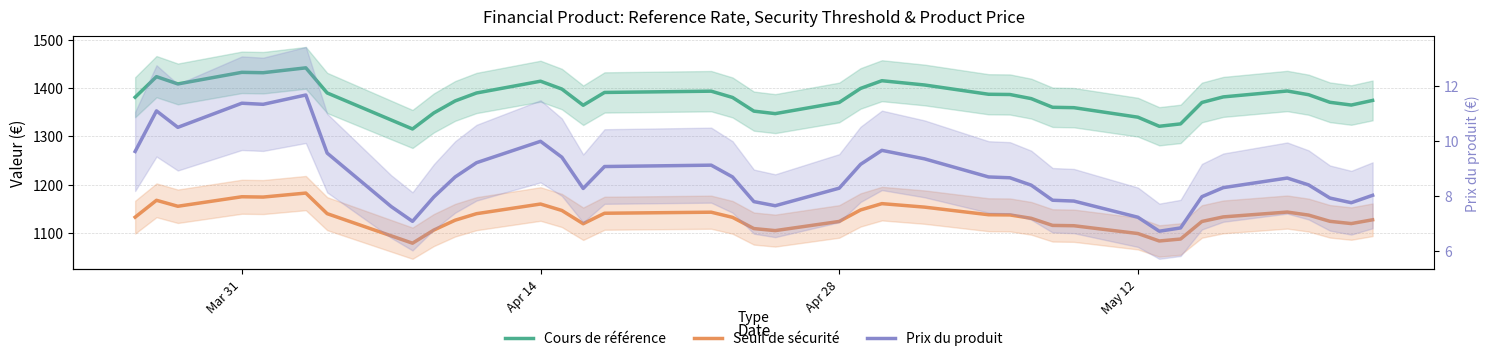

What is the minimum value shown in the chart?

6.7